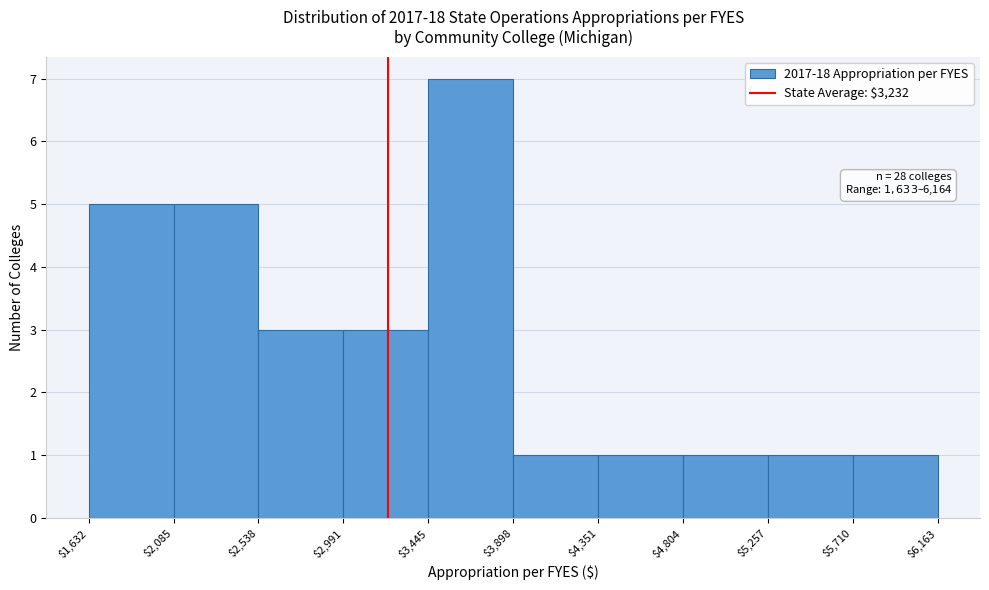

Which range on the x-axis has the tallest bar?

$3,445 to $3,898